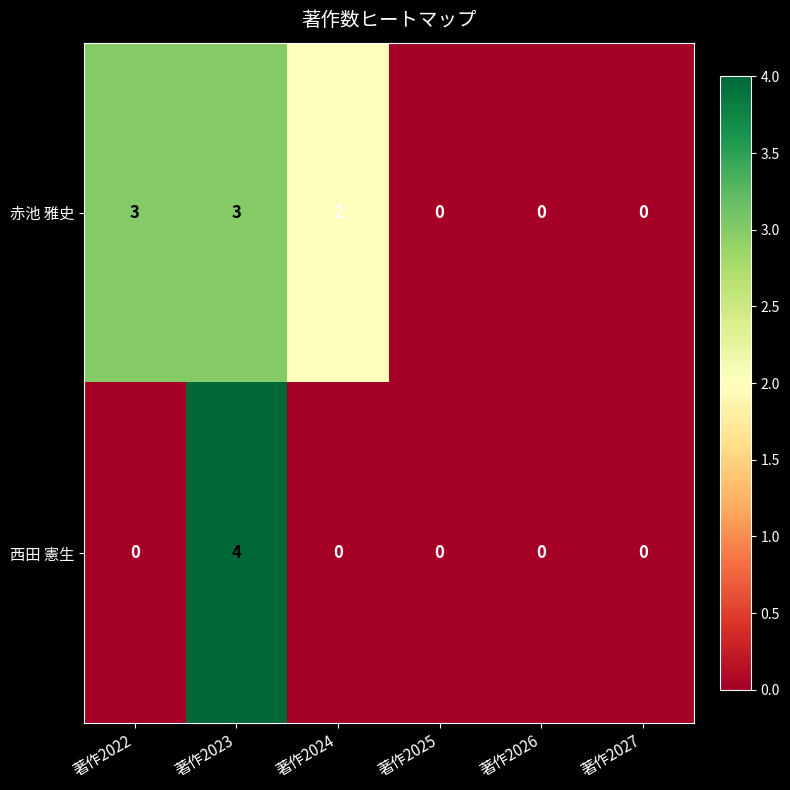

Rank the series by their maximum value, from lowest to highest.

赤池 雅史, 西田 憲生